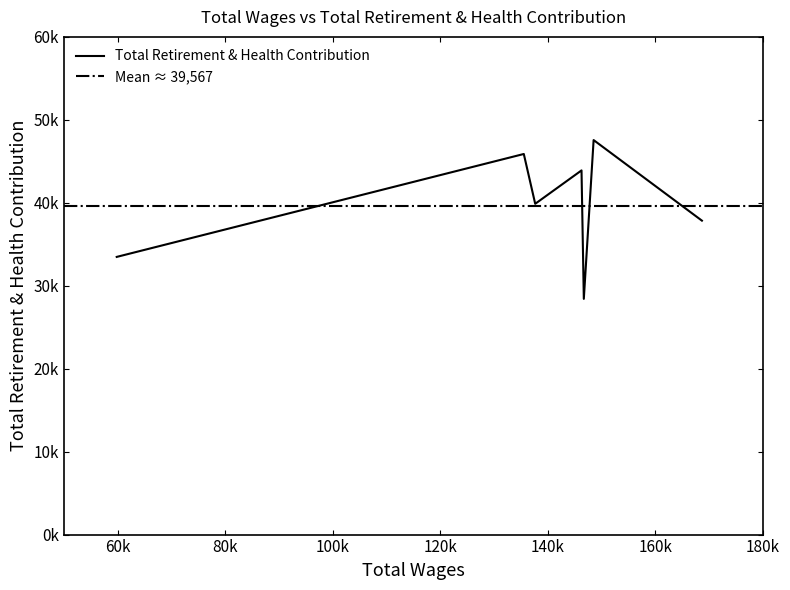

What is the difference between the maximum and minimum values?

19144